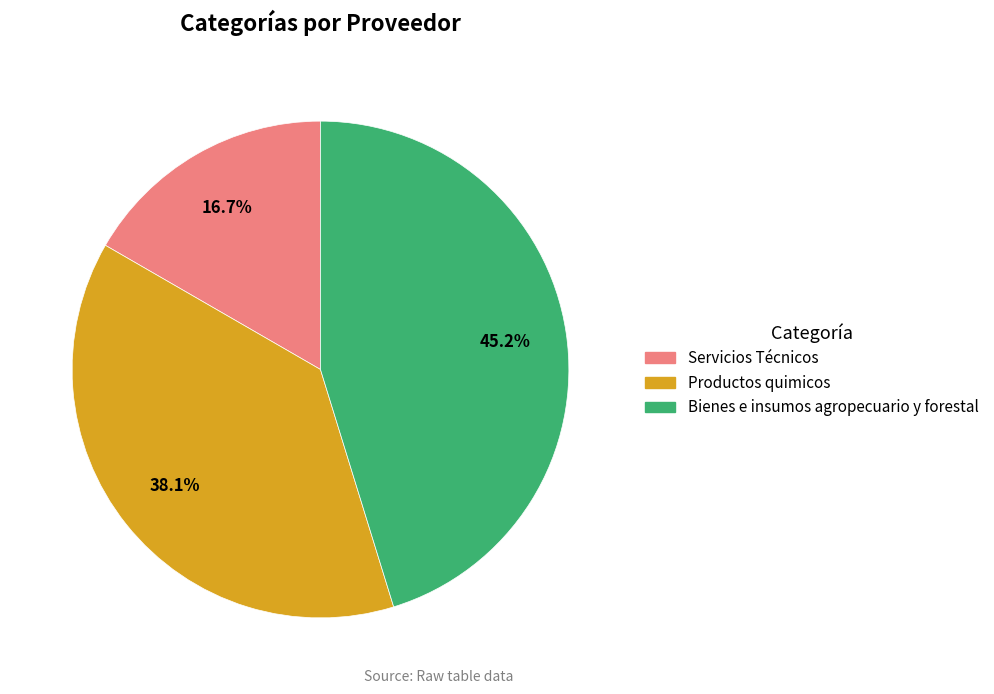

Which slice is the smallest?

Servicios Técnicos